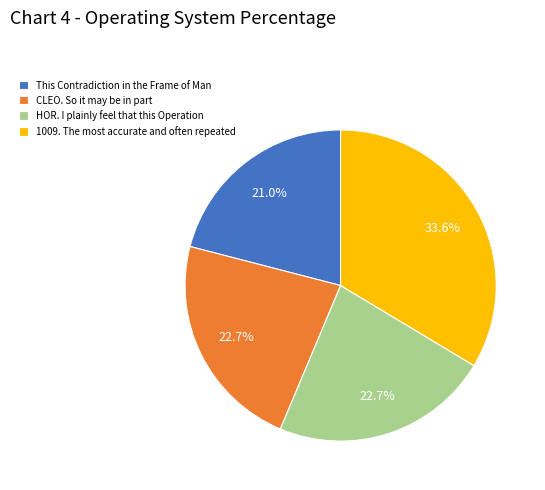

To the nearest percent, what is the difference between the 1009. The most accurate and often repeated and This Contradiction in the Frame of Man slice percentages?

13%